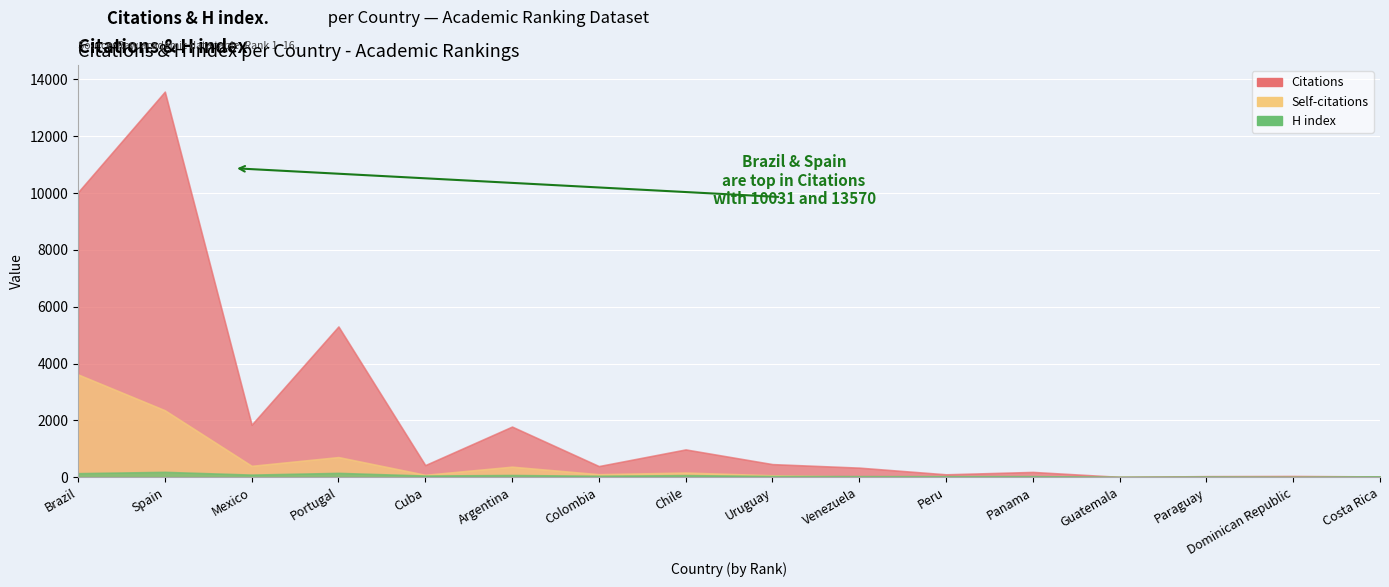

How many distinct data groups are displayed?

3